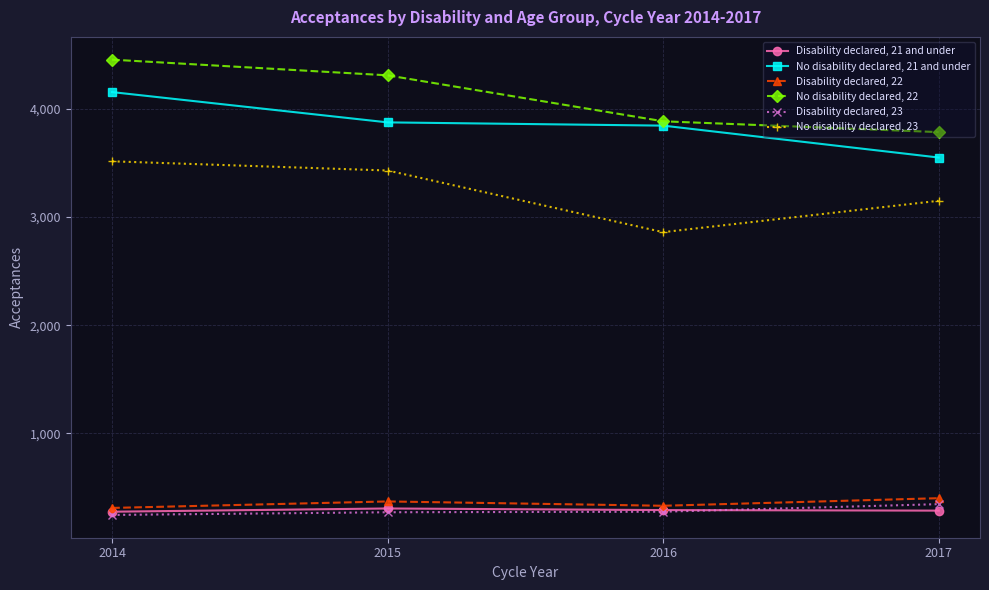

Is the value of No disability declared, 21 and under at 2017 greater than the value of Disability declared, 23 at 2016?

Yes